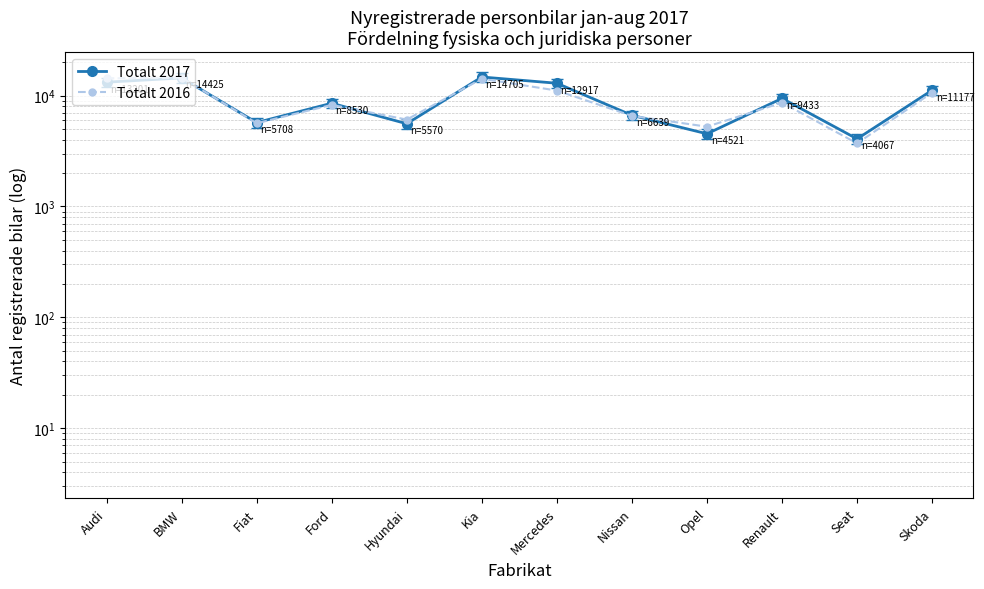

What is the difference between the Totalt 2017 values at Fiat and Mercedes?

7209